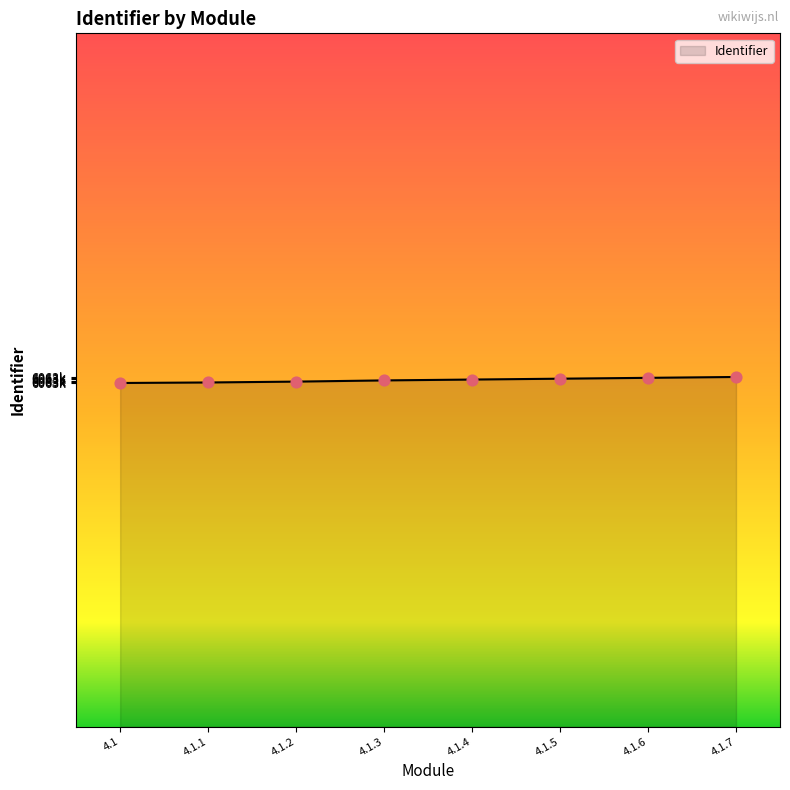

Is this an area chart (filled region under the line)?

Yes